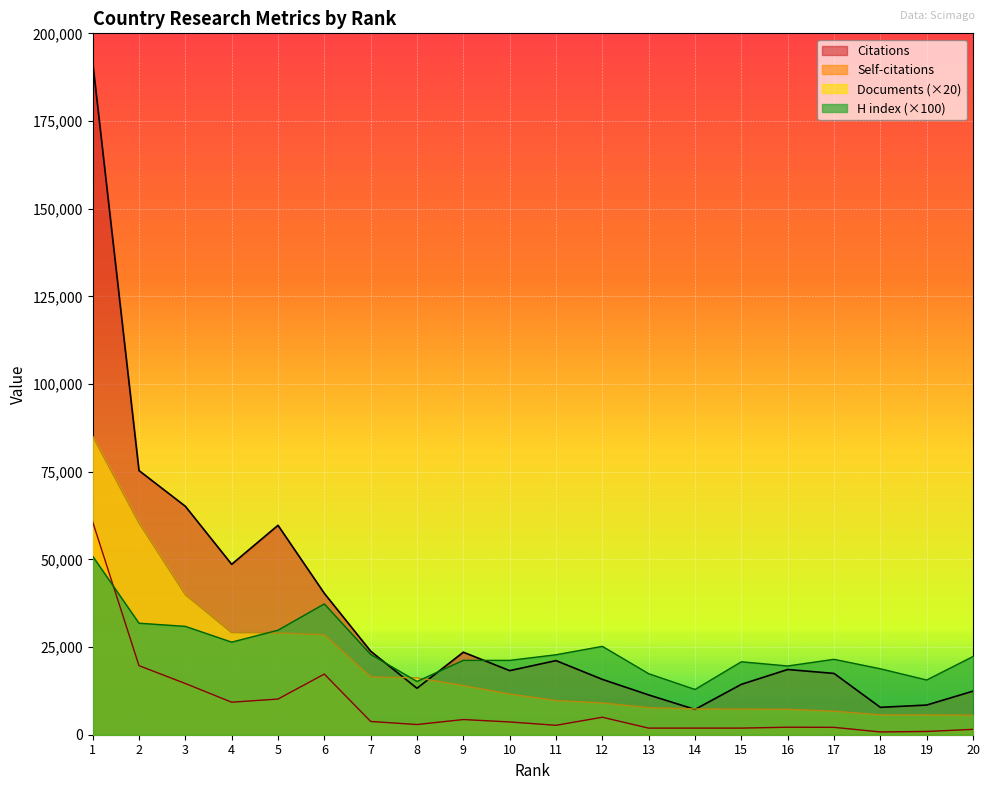

Which series has the largest total across all categories?

Citations